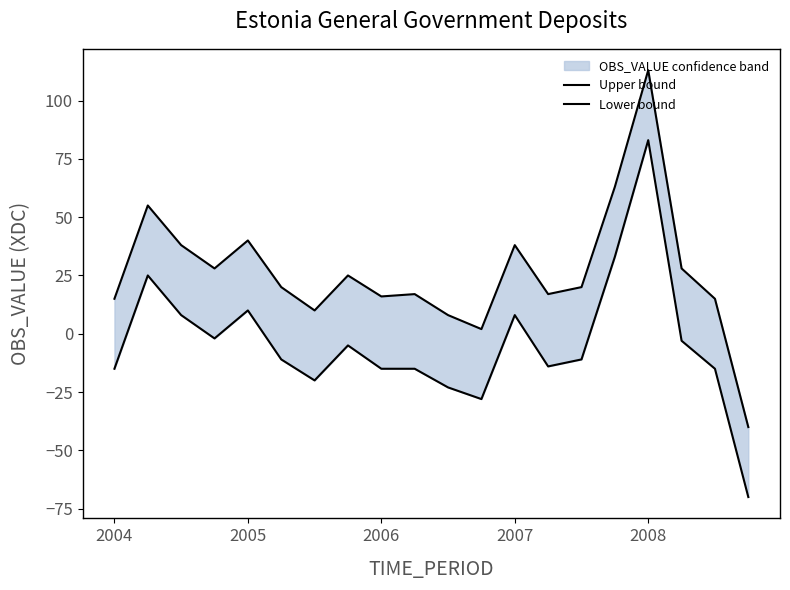

What is the value of the Upper bound point at the 12th from the left?

2